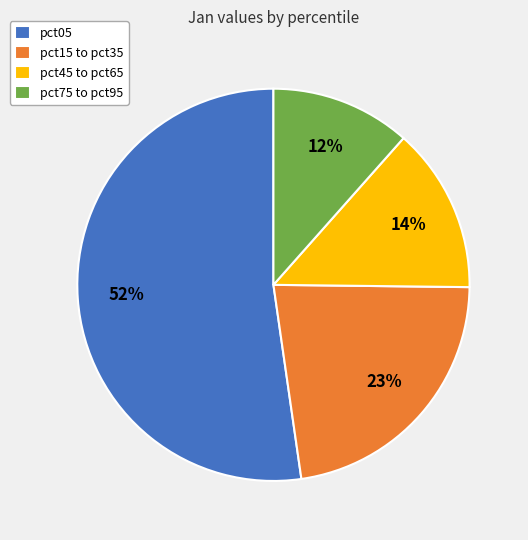

How many segments does this pie chart have?

4